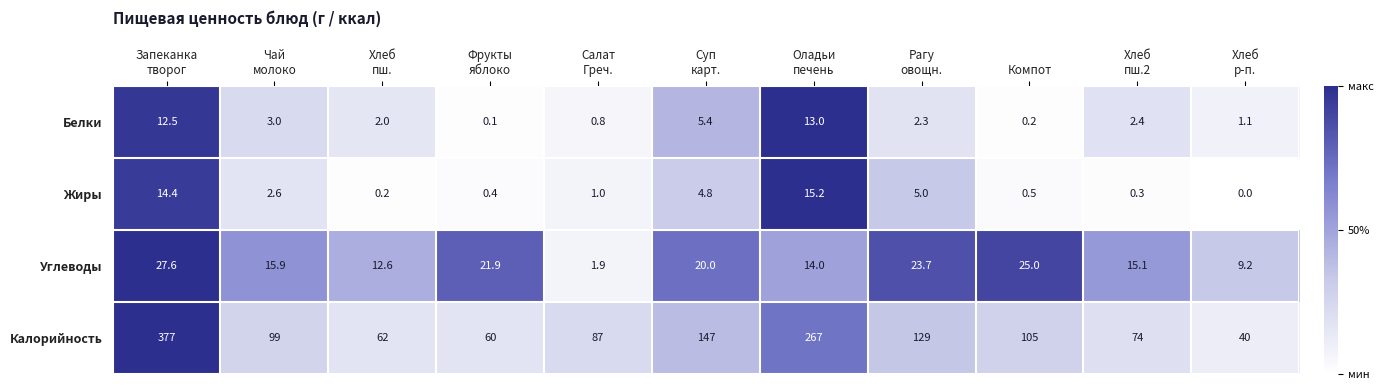

What is the total value across all series at Хлеб
р-п.?

50.3